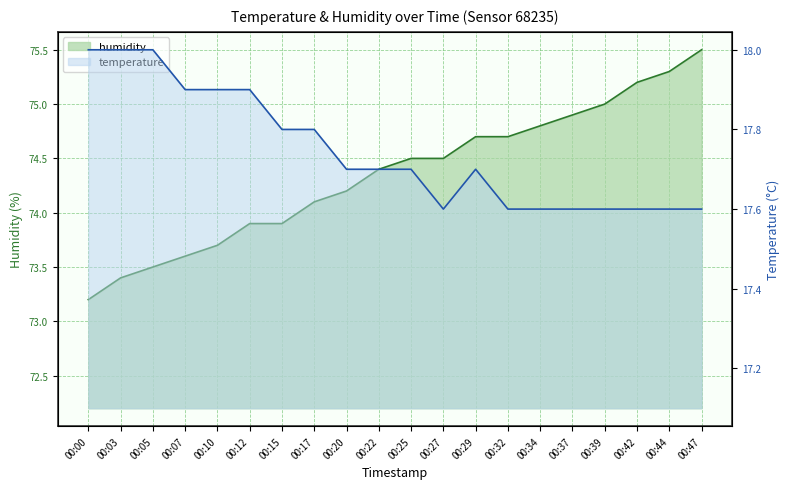

True or false: temperature and humidity cross at least once.

False